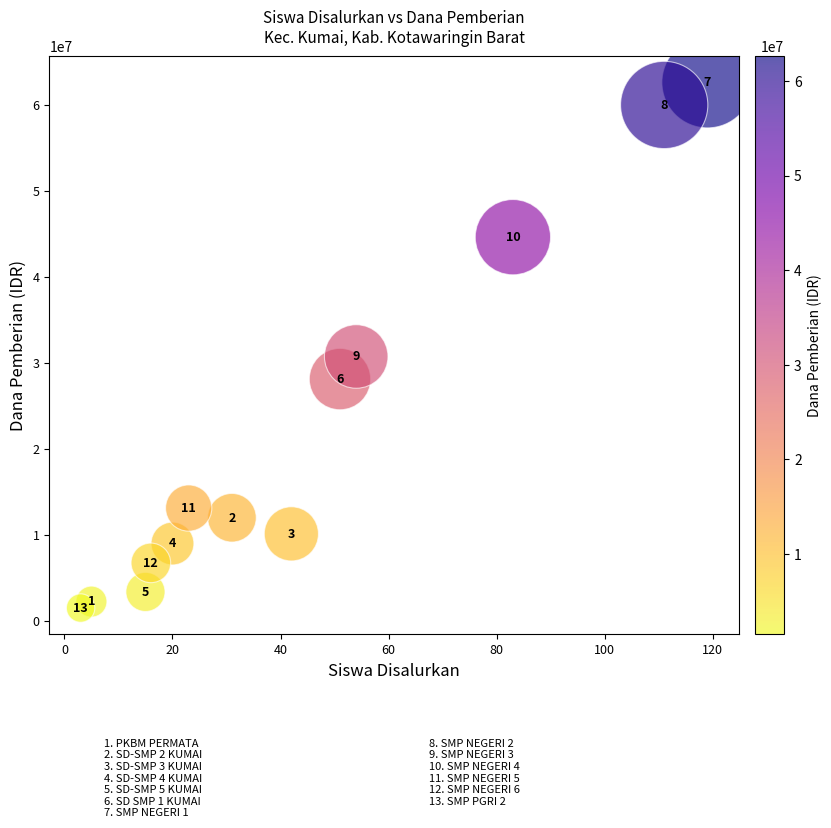

What Y value in the scatter plot is closest to 32062500?

30750000